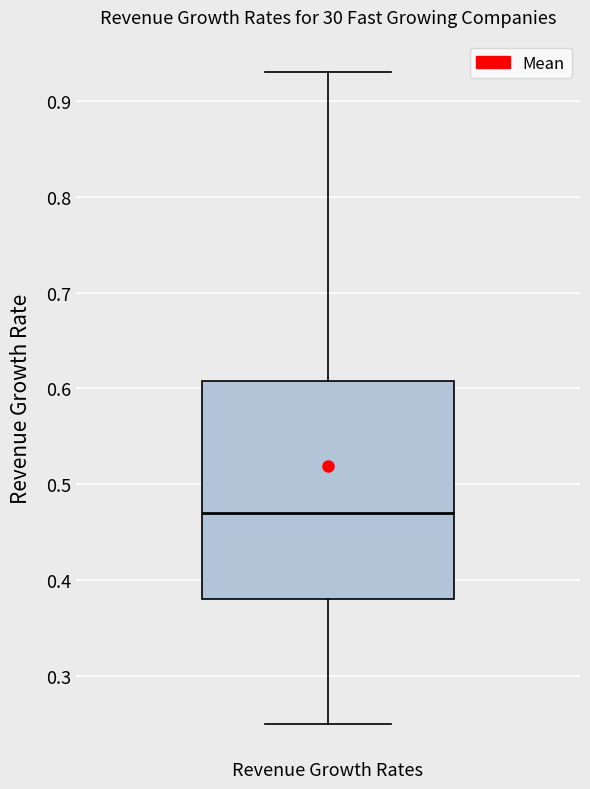

Transcribe this box plot: give where the median line is, the range the box spans, and where the two whiskers end, as read against the y-axis. The values are not printed on the chart, so give them approximately, as read against the axis.

median 0.47, box 0.38 to 0.61, whiskers 0.25 to 0.93